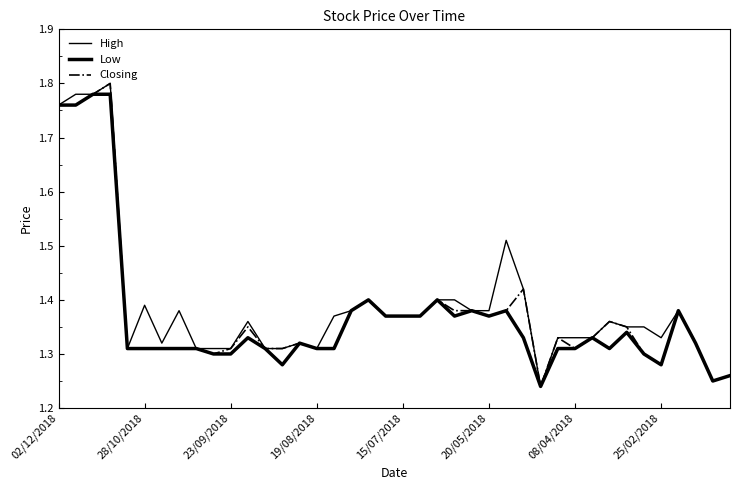

True or false: Closing and Low cross at least once.

False